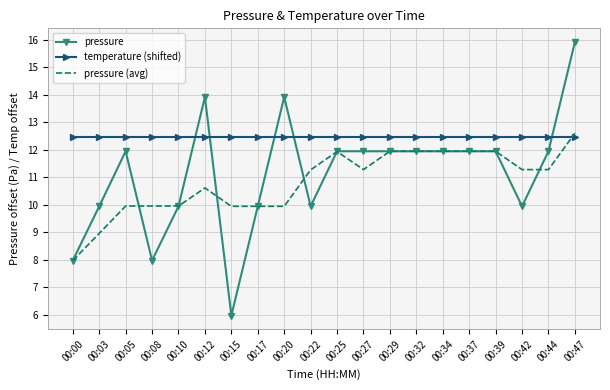

Which category has the lowest value in the pressure (avg) series?

00:00